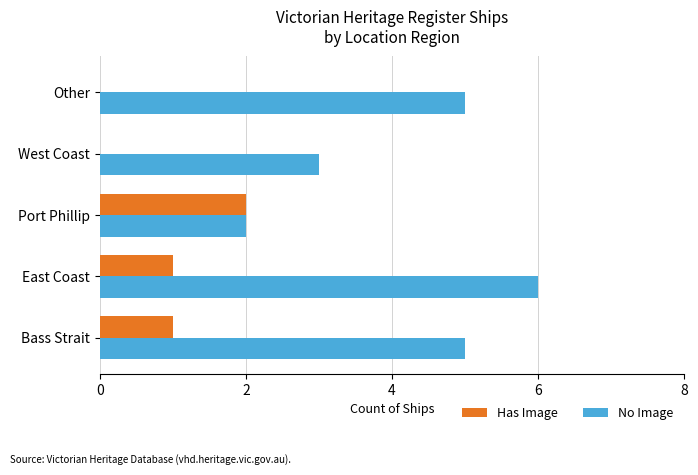

Which series has the largest total across all categories?

No Image